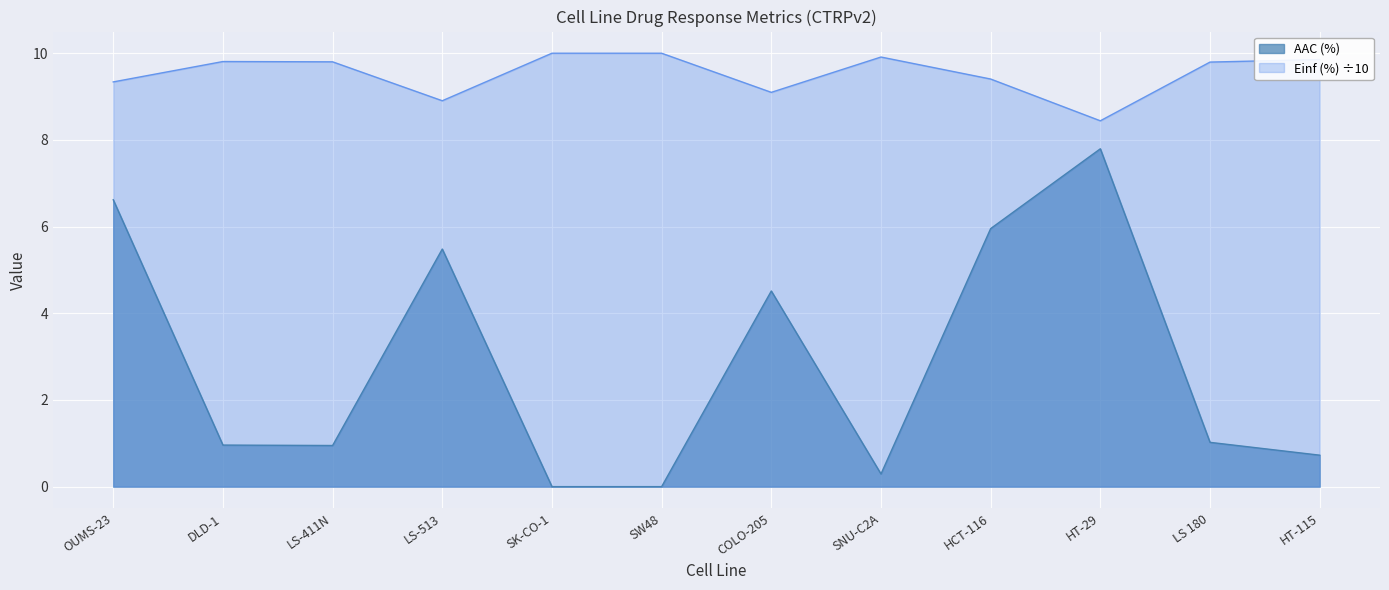

At which category is the sum across all series the highest?

HT-29